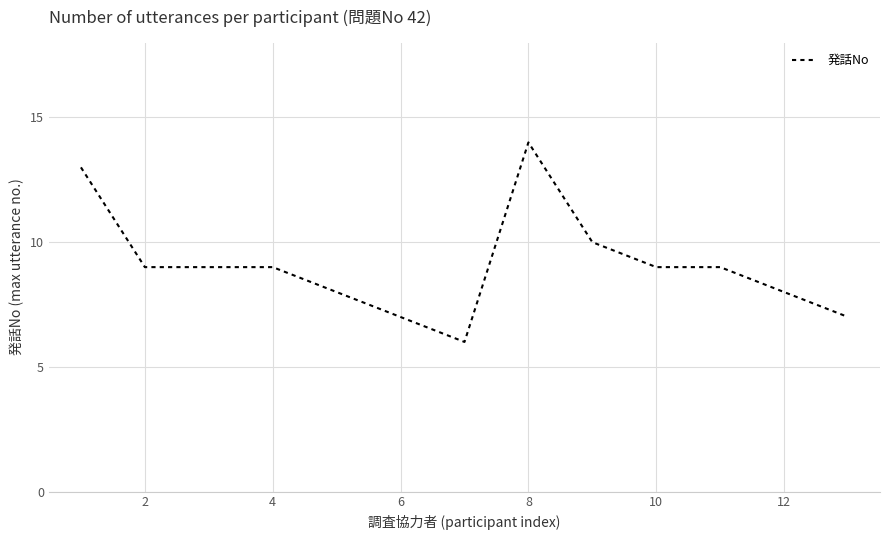

Reading right to left, extract all data points from this chart.

7	8	9	9	10	14	6	7	8	9	9	9	13